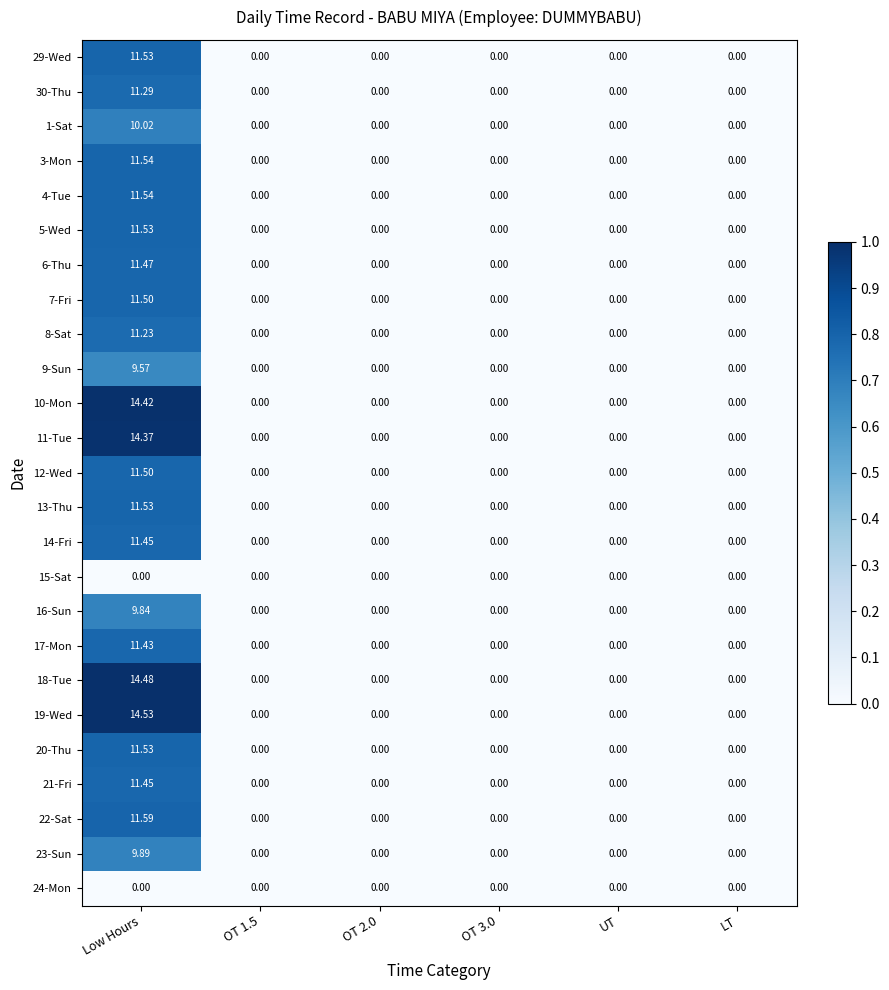

At which category does the chart reach its peak across all series?

Low Hours